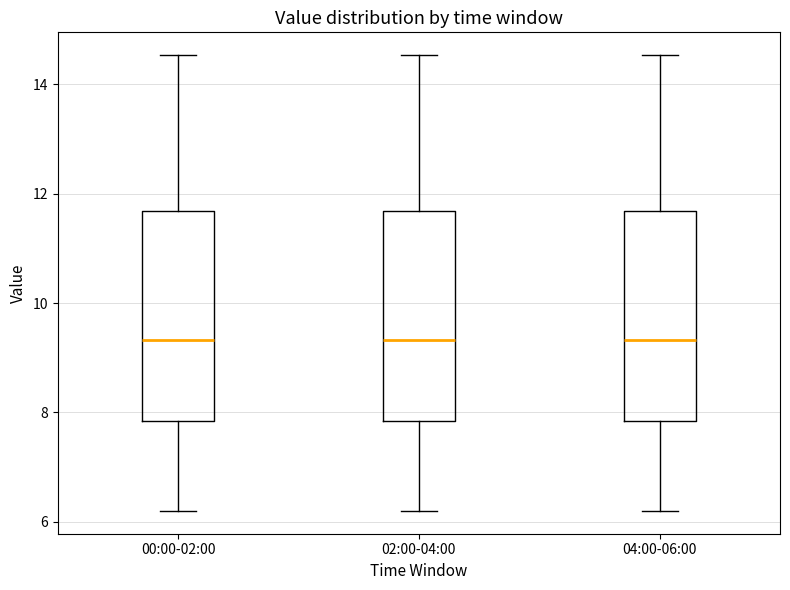

Reading left to right, read every box against the y-axis: the position of its median line, the range the box covers, and the ends of its whiskers. The values are not printed on the chart, so give them approximately, as read against the axis.

00:00-02:00: median 9.4, box 7.8 to 11.6, whiskers 6.2 to 14.6
02:00-04:00: median 9.4, box 7.8 to 11.6, whiskers 6.2 to 14.6
04:00-06:00: median 9.4, box 7.8 to 11.6, whiskers 6.2 to 14.6